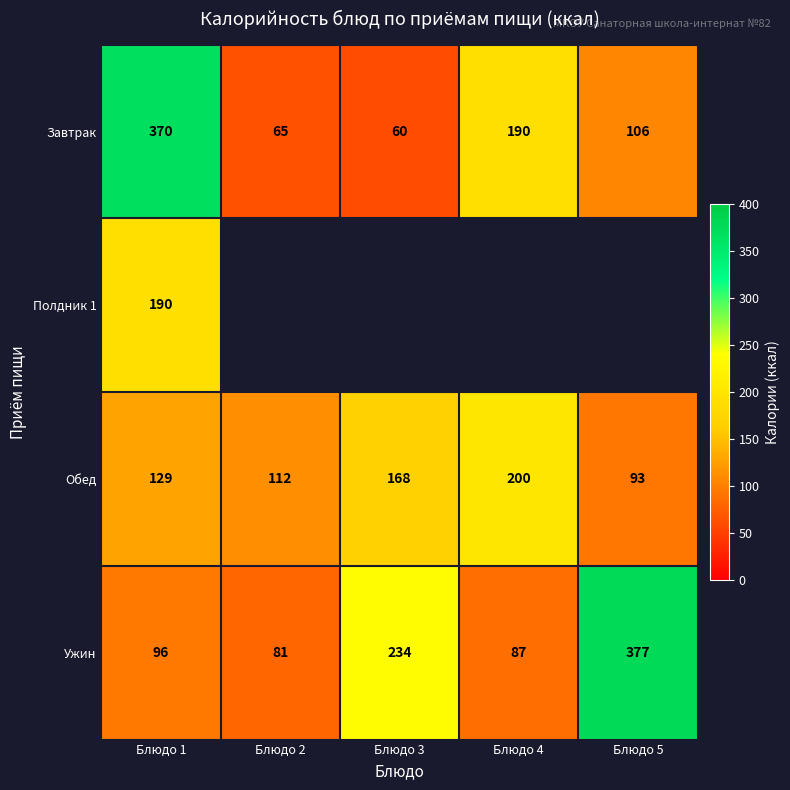

At which label does Ужин reach its peak?

Блюдо 5